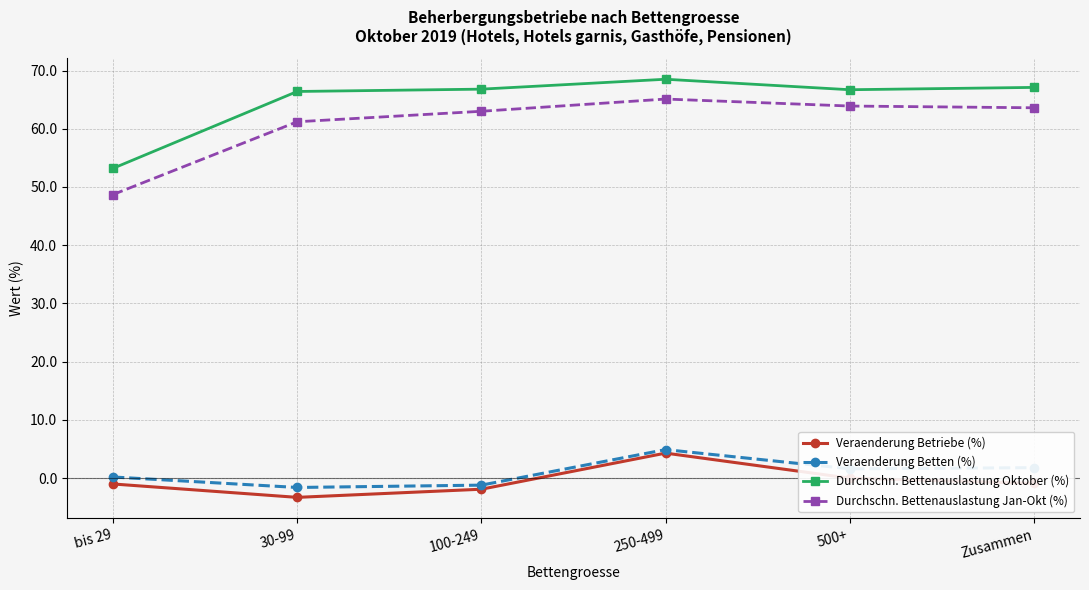

At which category is the sum across all series the highest?

250-499